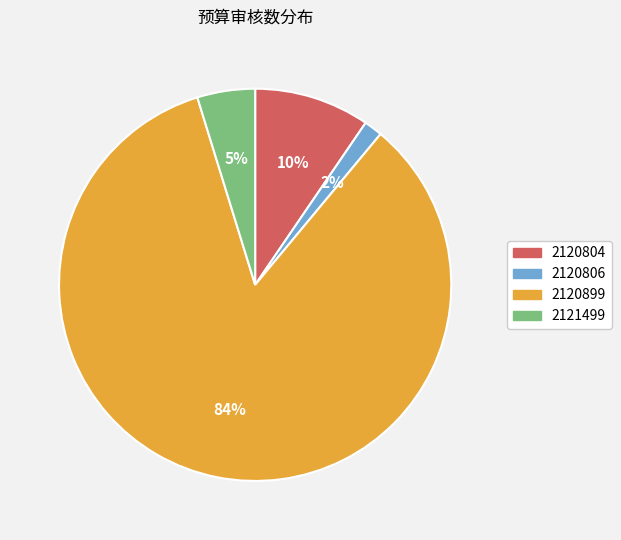

To the nearest percent, what is the difference between the 2120804 and 2120806 slice percentages?

8%